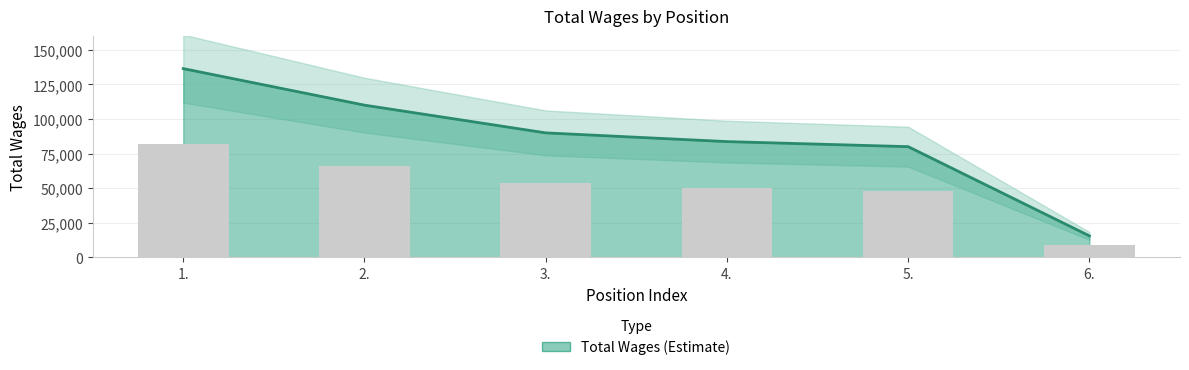

How many data points does each series have?

6